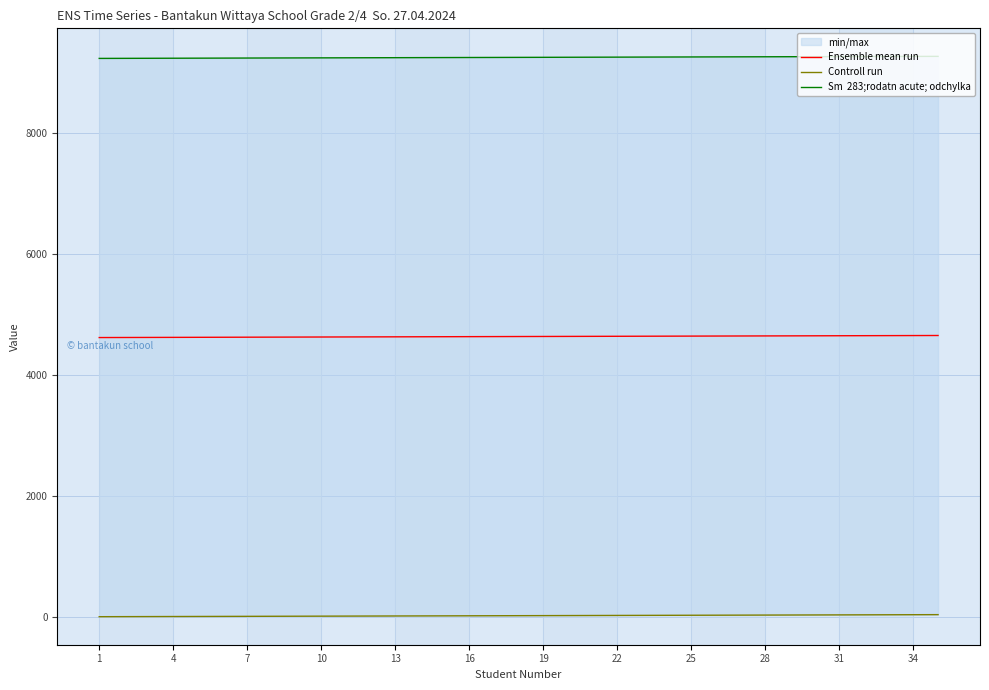

The value of Ensemble mean run at 25 is 4637. True or false?

True